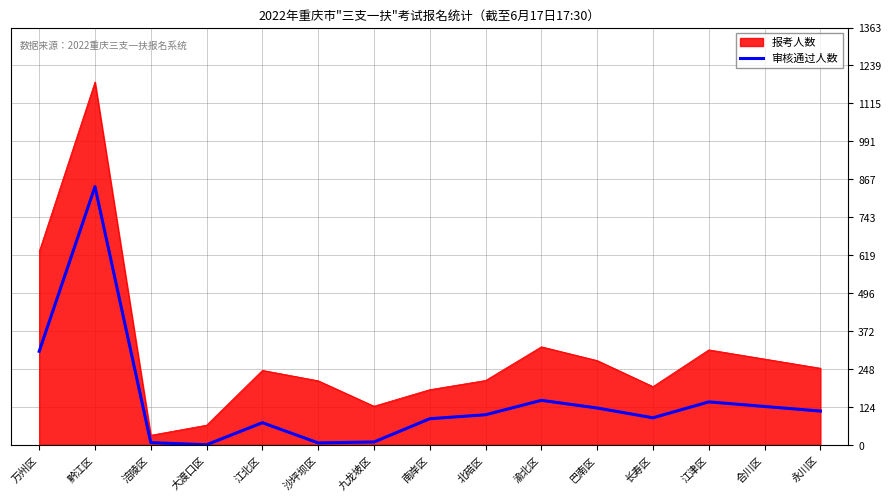

Is it true that 报考人数 equals 210 at 北碚区?

True